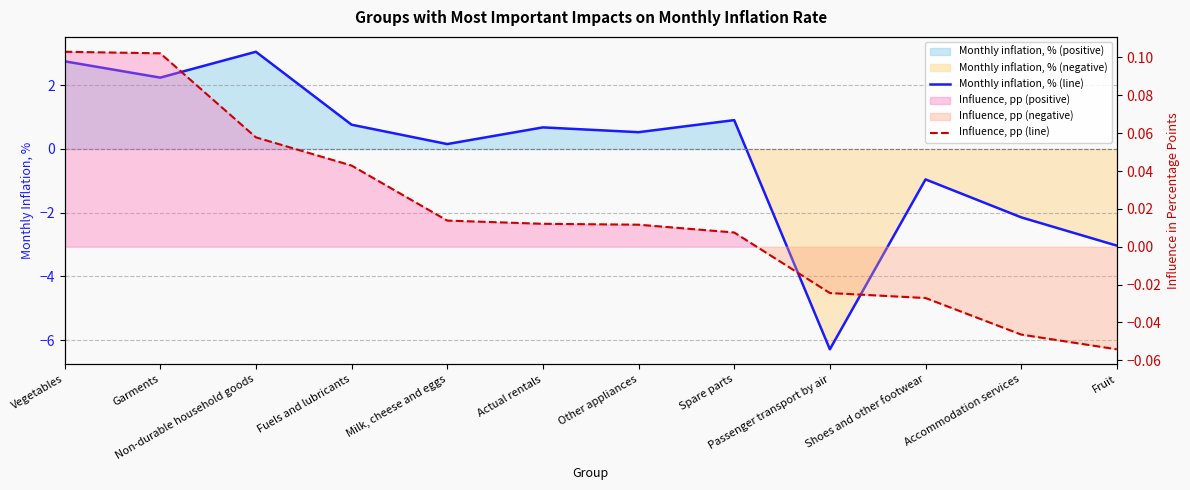

What value does the Influence, pp (line) series have at Garments?

0.1